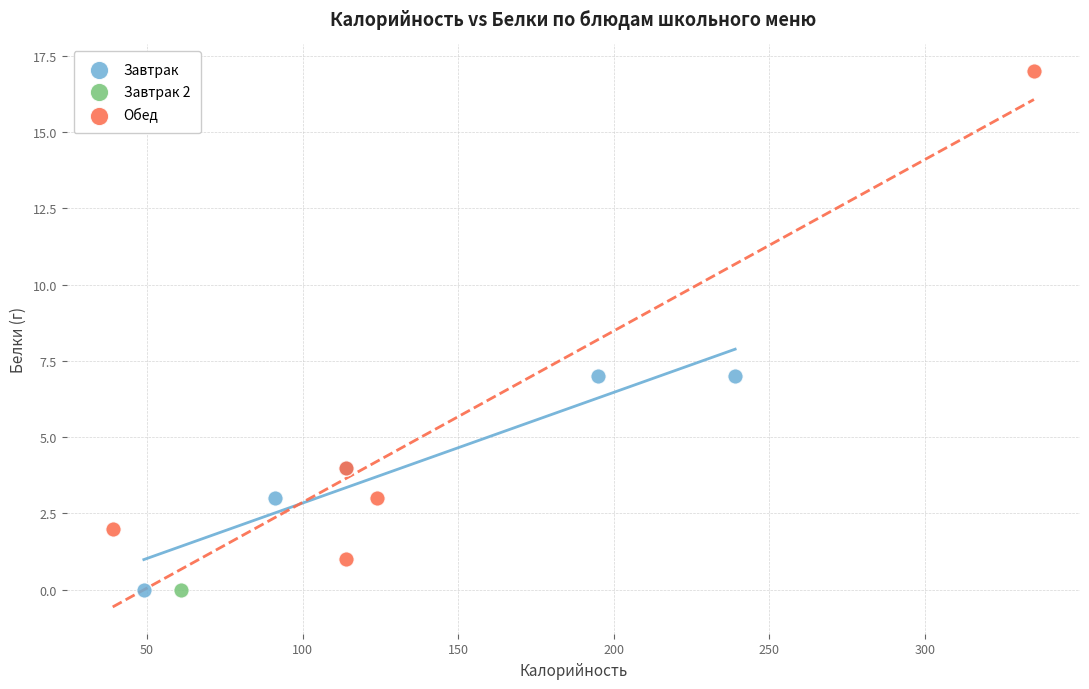

What are all the series names shown in the legend?

Завтрак, Завтрак 2, Обед